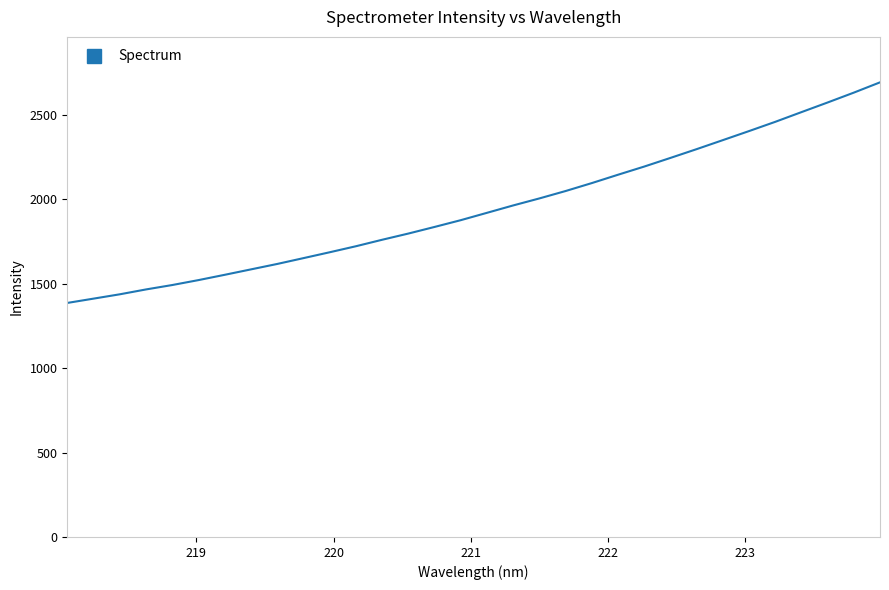

How many lines are shown in the chart?

1